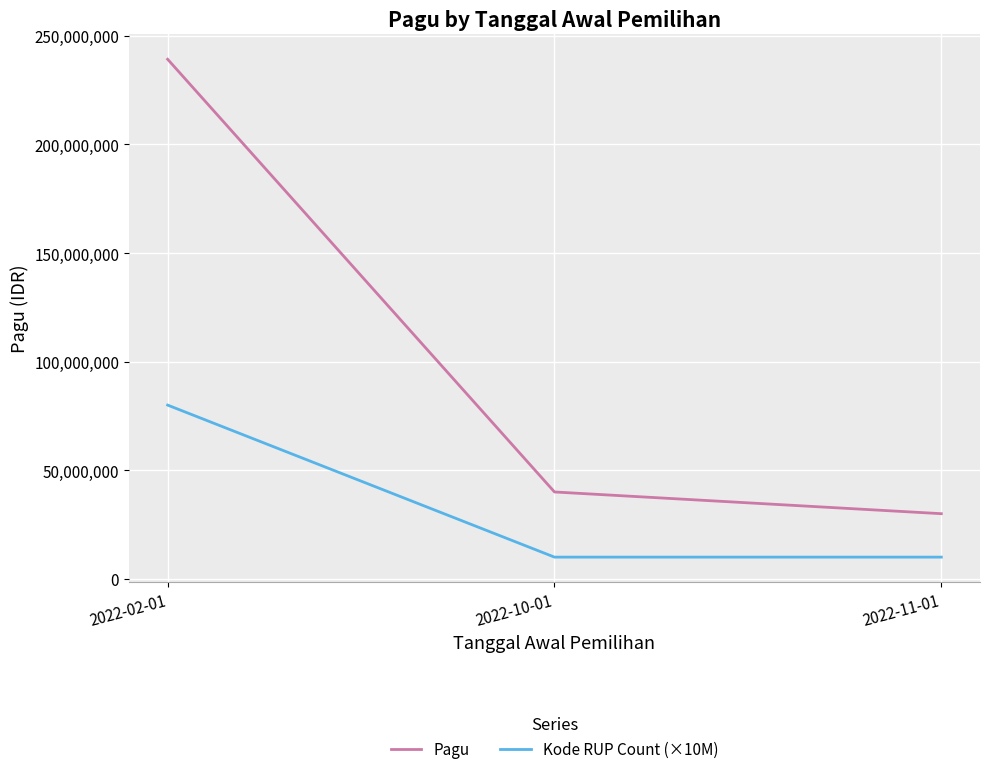

Rank the series by their average value, from lowest to highest.

Kode RUP Count (×10M), Pagu